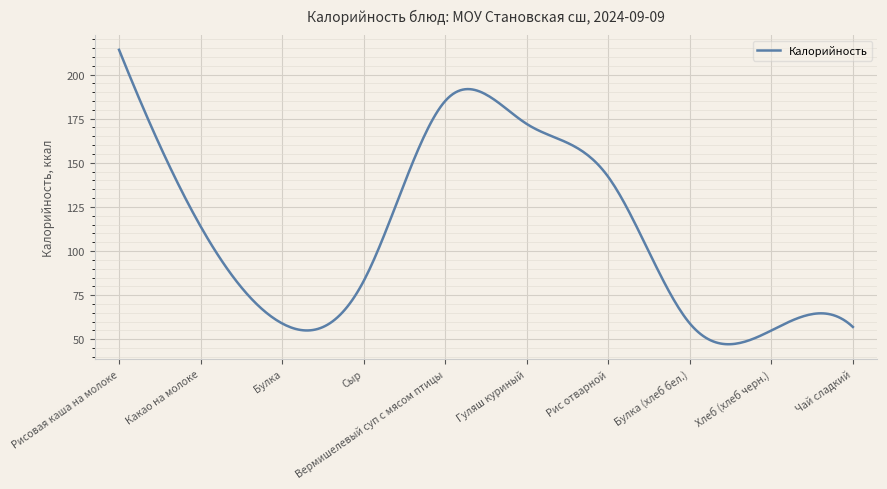

What is the difference between the maximum and minimum values?

166.8